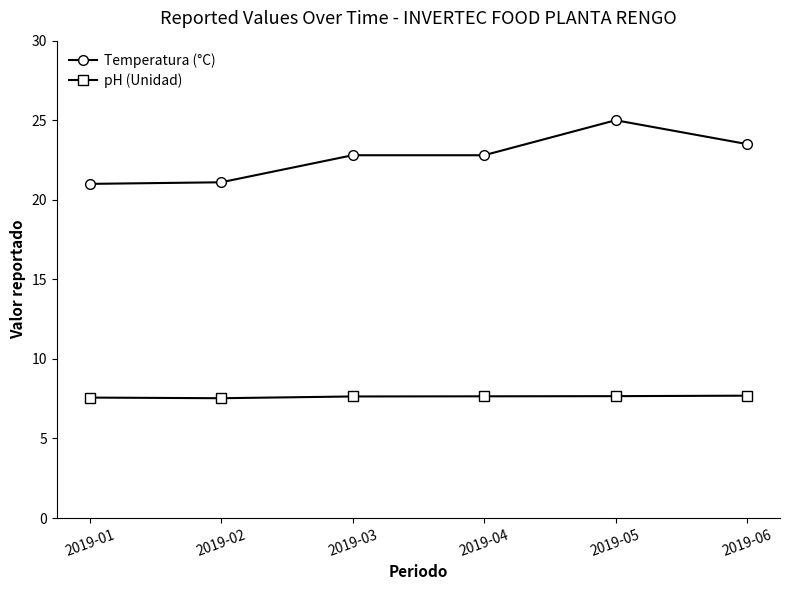

True or false: pH (Unidad) has more than 2 interior local peaks.

False